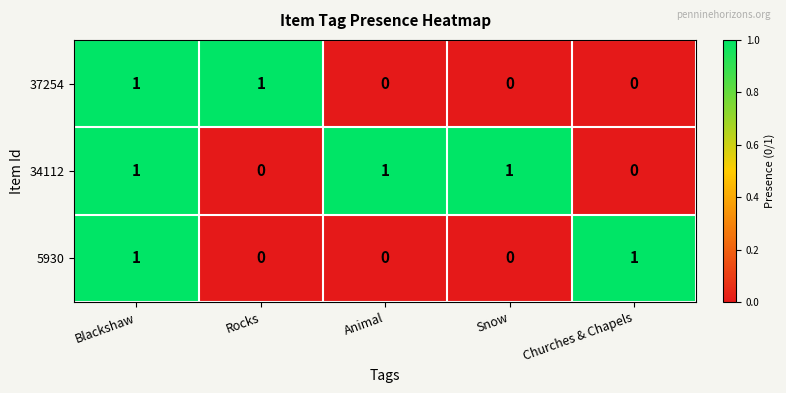

Count the 37254 values in the range 0 to 1.

5